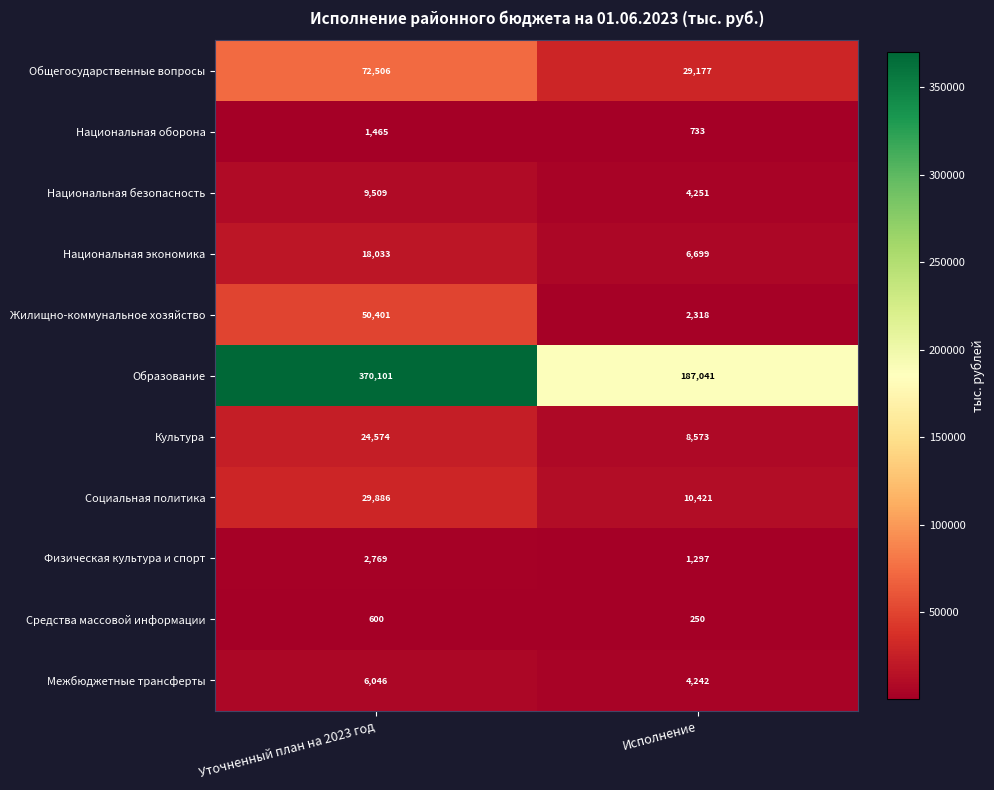

Is it true that Национальная безопасность equals 9509 at Уточненный план на 2023 год?

True